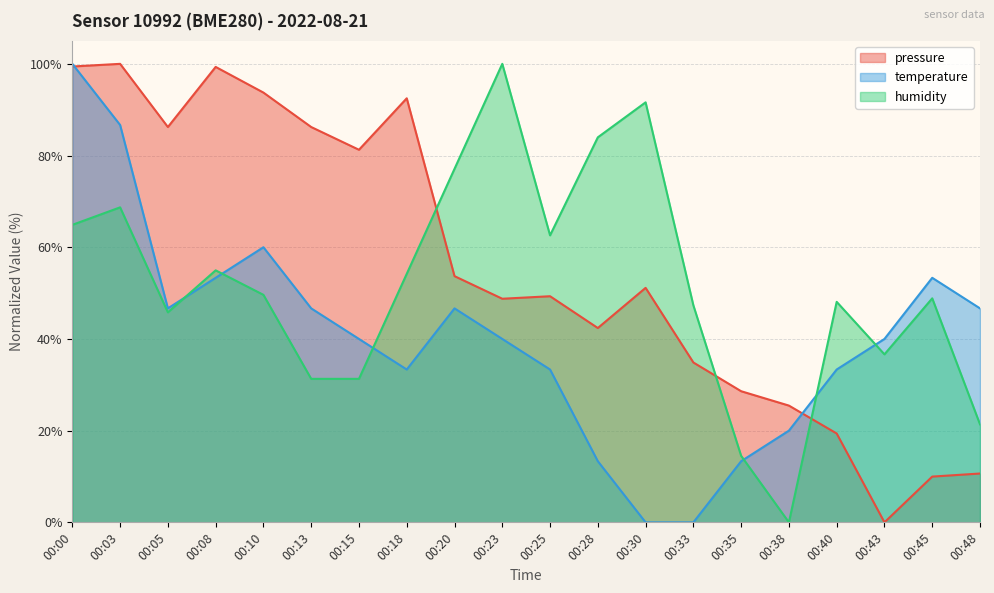

Reading right to left, what are all the values shown in this chart?

pressure: 00:48=10.6	00:45=10.0	00:43=0.0	00:40=19.4	00:38=25.5	00:35=28.6	00:33=34.9	00:30=51.1	00:28=42.4	00:25=49.3	00:23=48.8	00:20=53.7	00:18=92.5	00:15=81.3	00:13=86.2	00:10=93.7	00:08=99.3	00:05=86.2	00:03=100.0	00:00=99.4
temperature: 00:48=46.7	00:45=53.3	00:43=40.0	00:40=33.3	00:38=20.0	00:35=13.3	00:33=0.0	00:30=0.0	00:28=13.3	00:25=33.3	00:23=40.0	00:20=46.7	00:18=33.3	00:15=40.0	00:13=46.7	00:10=60.0	00:08=53.3	00:05=46.7	00:03=86.7	00:00=100.0
humidity: 00:48=21.4	00:45=48.9	00:43=36.6	00:40=48.1	00:38=0.0	00:35=14.5	00:33=47.3	00:30=91.6	00:28=84.0	00:25=62.6	00:23=100.0	00:20=77.1	00:18=54.2	00:15=31.3	00:13=31.3	00:10=49.6	00:08=55.0	00:05=45.8	00:03=68.7	00:00=64.9